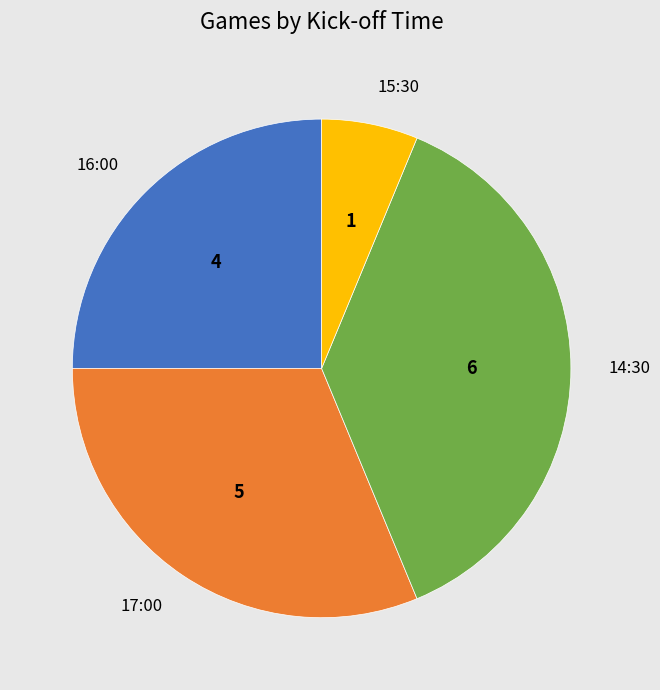

Rank the categories by value from highest to lowest.

14:30, 17:00, 16:00, 15:30